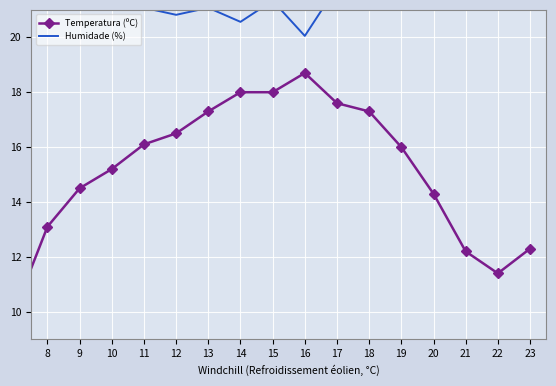

Is this an area chart (filled region under the line)?

No